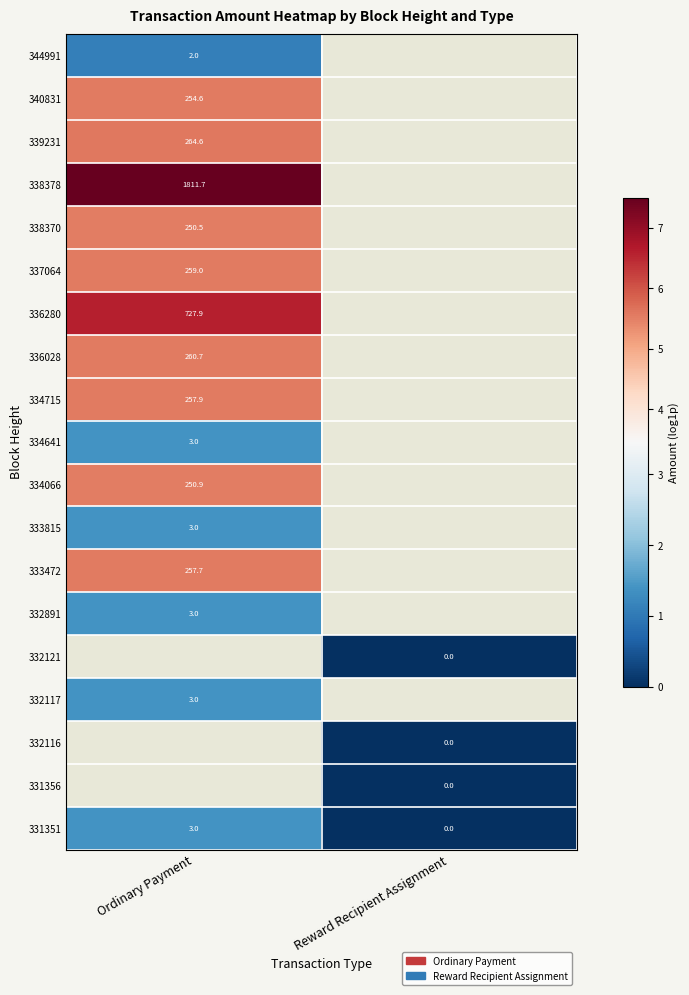

Is the value of 334715 at Ordinary Payment greater than the value of 332116 at Reward Recipient Assignment?

Yes